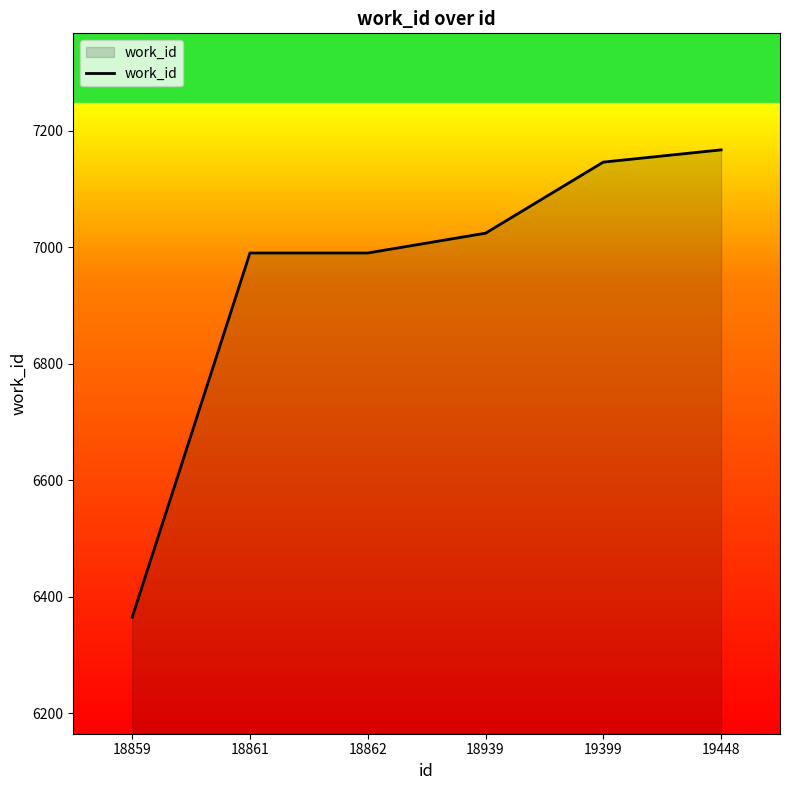

Reading left to right, list all the values displayed in this chart.

6365	6990	6990	7024	7146	7167